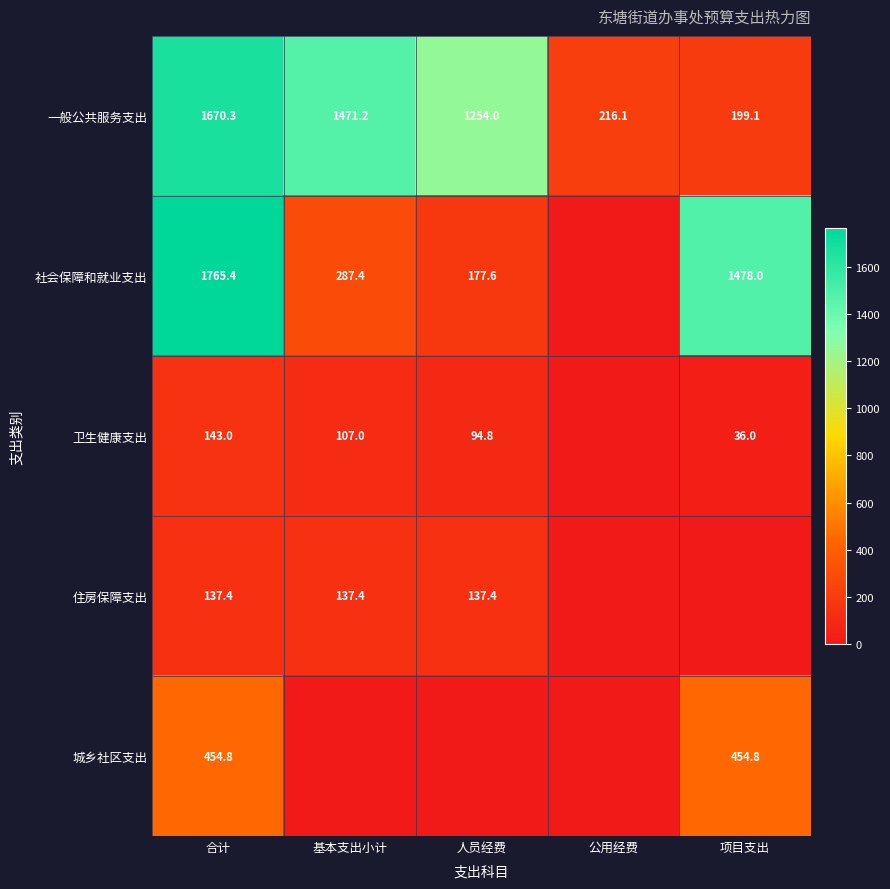

What is the sum of all 一般公共服务支出 values?

4810.7